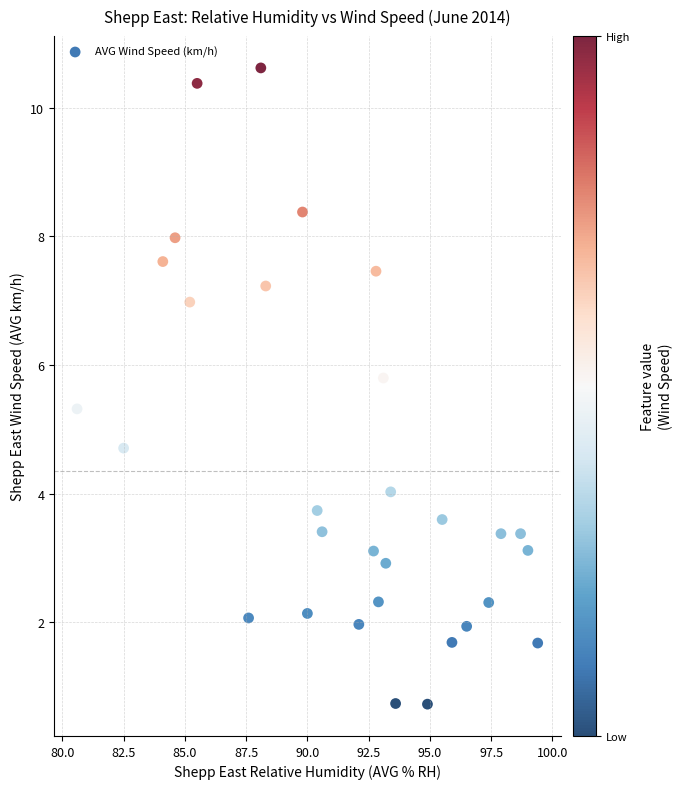

What is the range of X values (max minus min)?

18.8